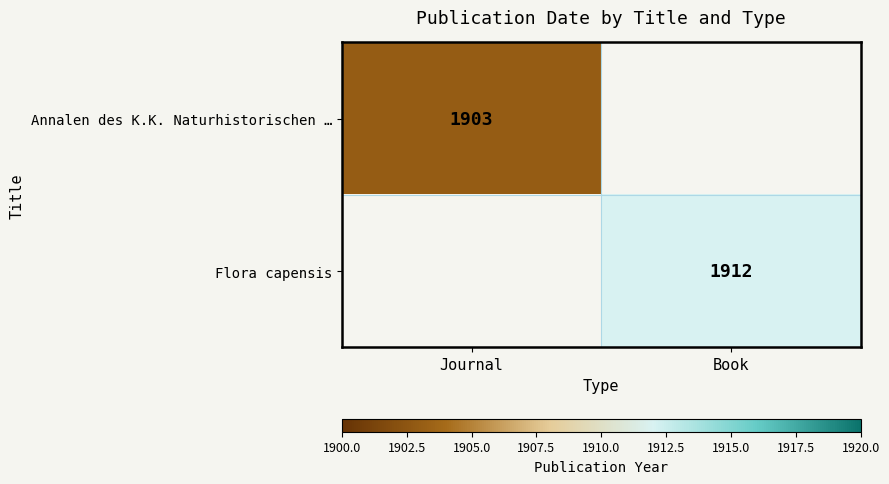

Is it true that Flora capensis equals 2573 at Book?

False